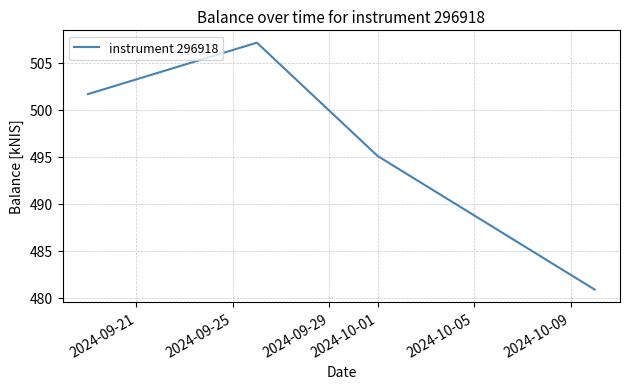

True or false: there are more than 0 points higher than both neighbors.

True